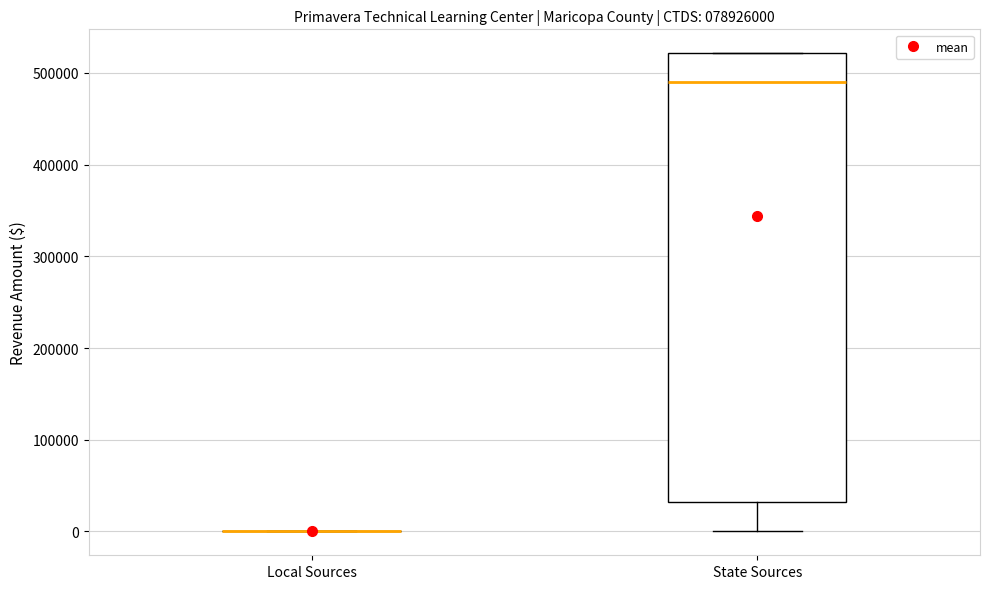

Reading left to right, read every box against the y-axis: the position of its median line, the range the box covers, and the ends of its whiskers. The values are not printed on the chart, so give them approximately, as read against the axis.

Local Sources: box collapsed to a line at 0, whiskers 0 to 0
State Sources: median 490000, box 30000 to 520000, whiskers 0 to 520000